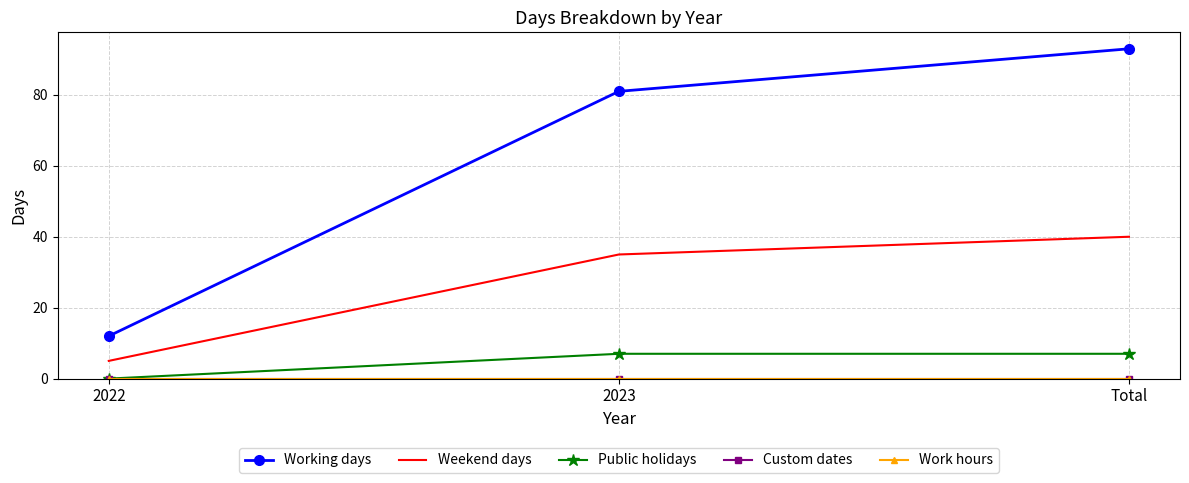

List the labels in order of Working days value, smallest first.

2022, 2023, Total